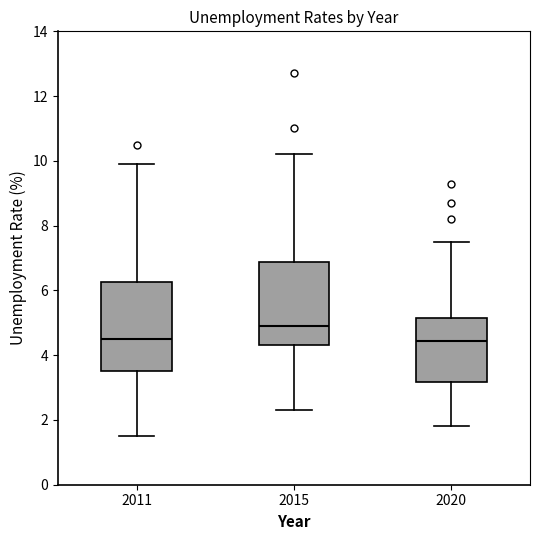

Reading left to right, transcribe this box plot: for each box, give where its median line is, the range the box spans, and where its two whiskers end, as read against the y-axis. The values are not printed on the chart, so give them approximately, as read against the axis.

2011: median 4.6, box 3.6 to 6.2, whiskers 1.6 to 10.0
2015: median 5.0, box 4.4 to 6.8, whiskers 2.4 to 10.2
2020: median 4.4, box 3.2 to 5.2, whiskers 1.8 to 7.6